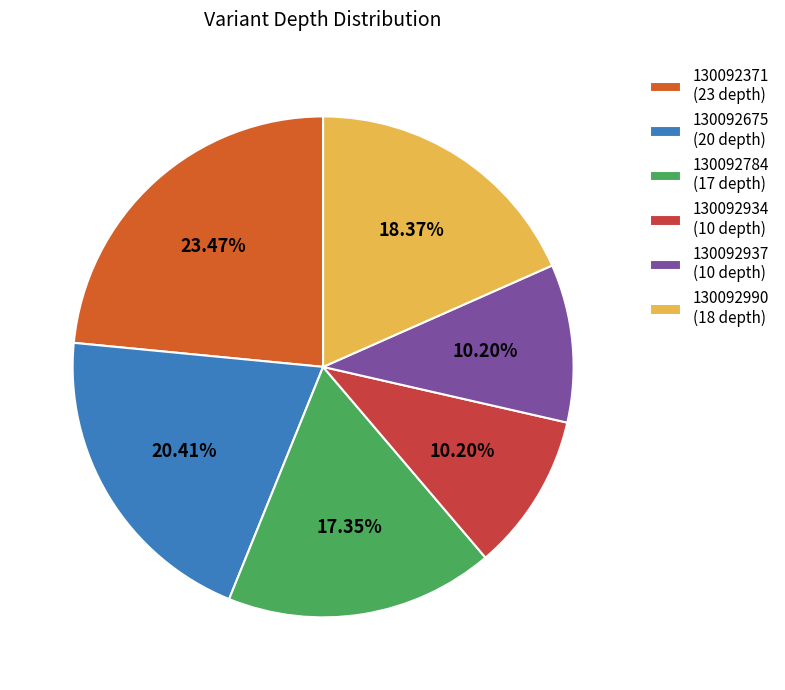

Does 130092934 (10 depth) represent more than half of the total?

No